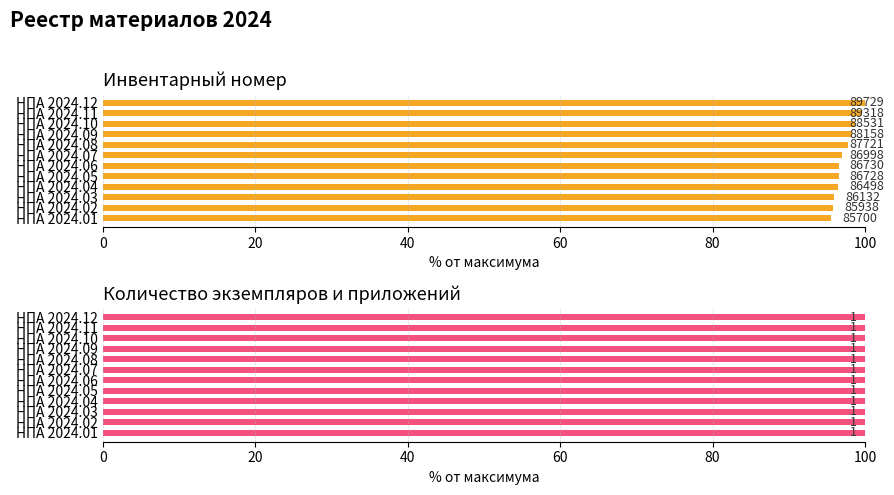

The Инвентарный номер series shows 95.5 at НПА 2024.01. True or false?

True